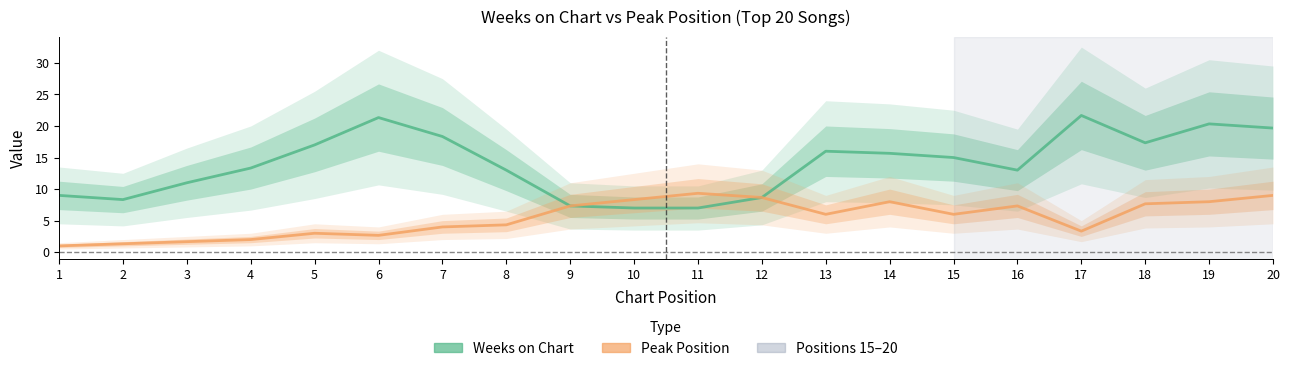

Where is the first local minimum for Peak Position?

6